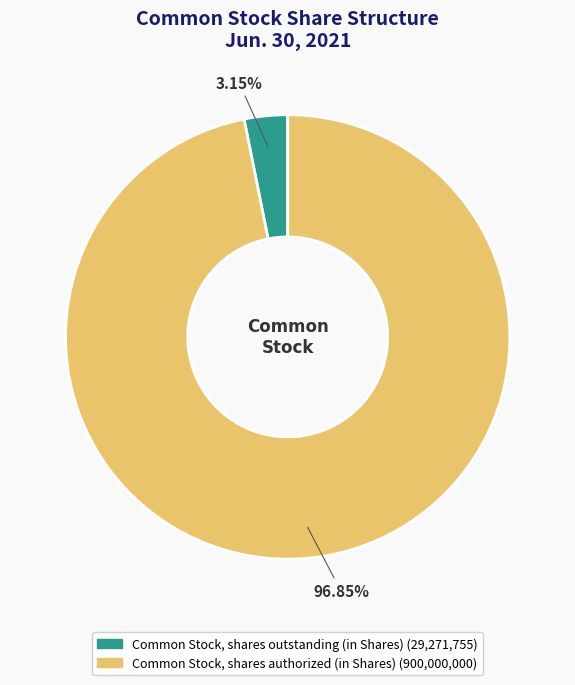

How many slices are in this pie chart?

2